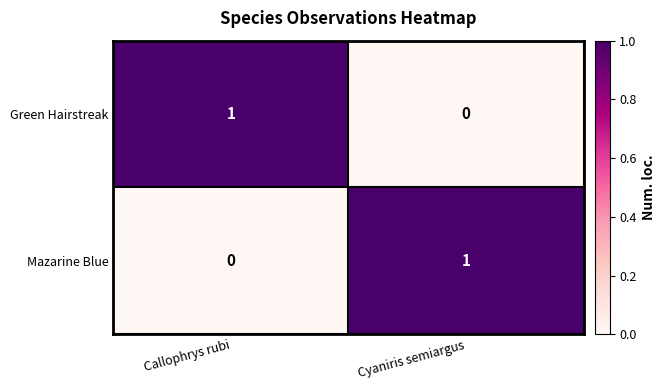

True or false: Green Hairstreak has a value of 0 at Cyaniris semiargus.

True